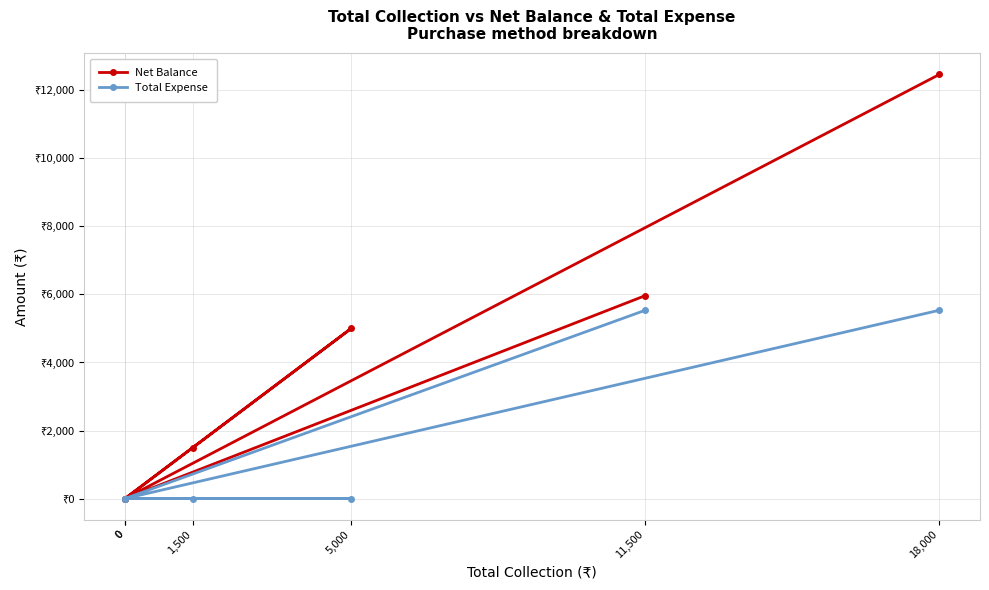

Between 11,500 and 0, which series saw the biggest shift?

Net Balance